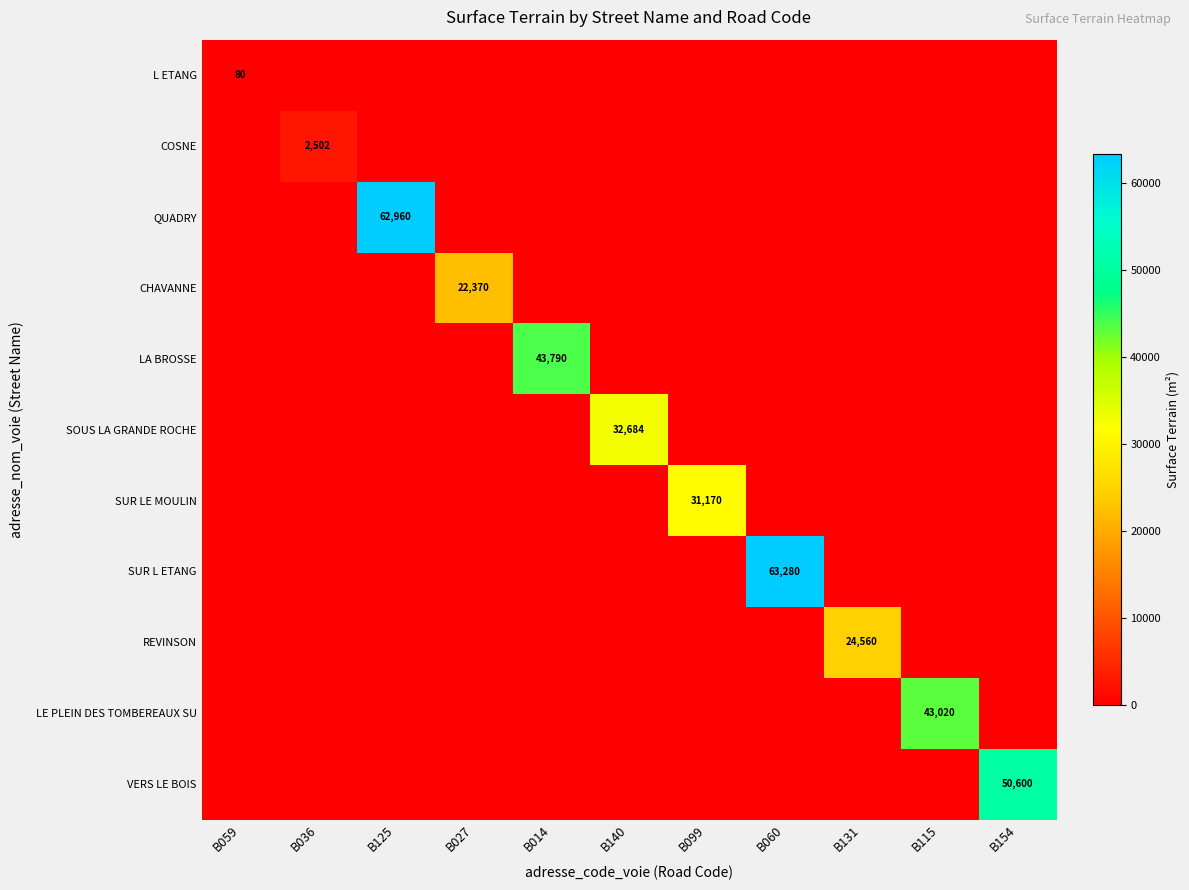

List the series in order of their peak value, highest first.

SUR L ETANG, QUADRY, VERS LE BOIS, LA BROSSE, LE PLEIN DES TOMBEREAUX SU, SOUS LA GRANDE ROCHE, SUR LE MOULIN, REVINSON, CHAVANNE, COSNE, L ETANG